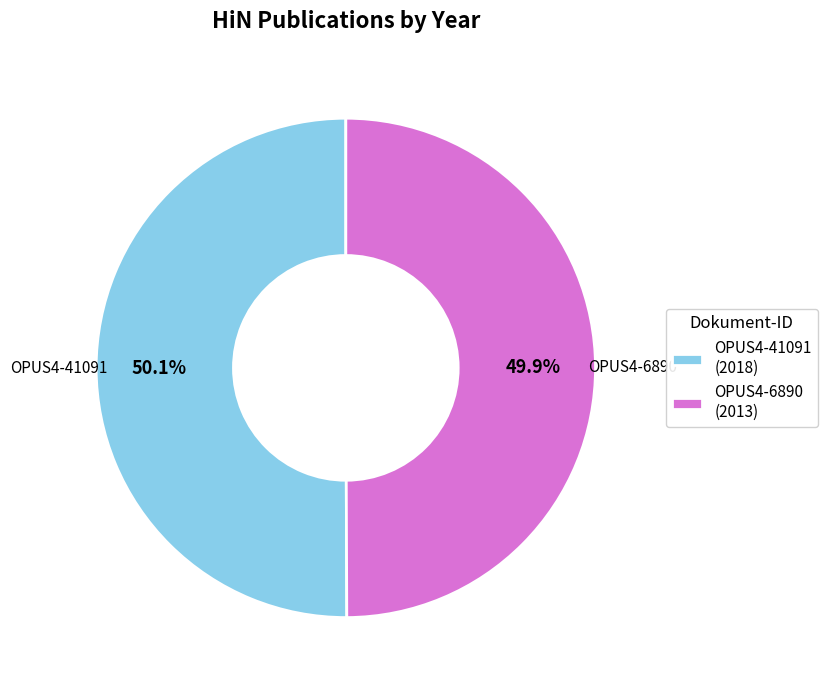

How many slices are in this pie chart?

2